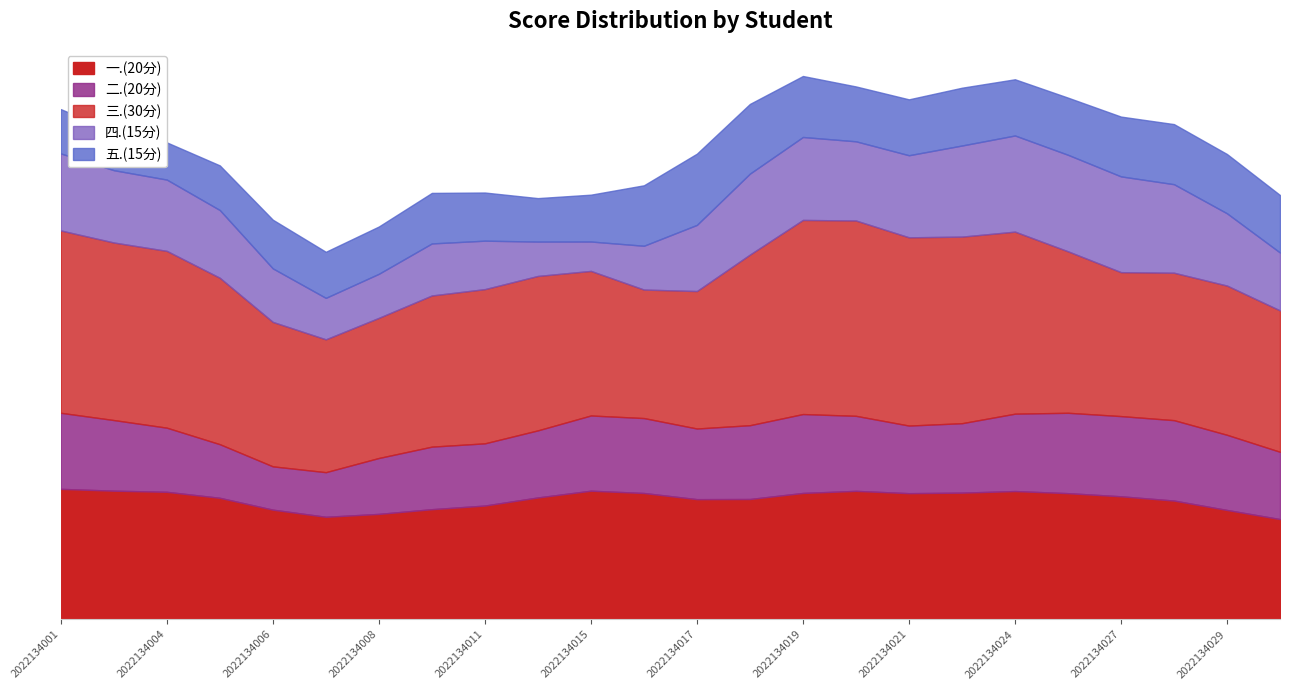

What is the difference between the 三.(30分) values at 2022134011 and 2022134020?

14